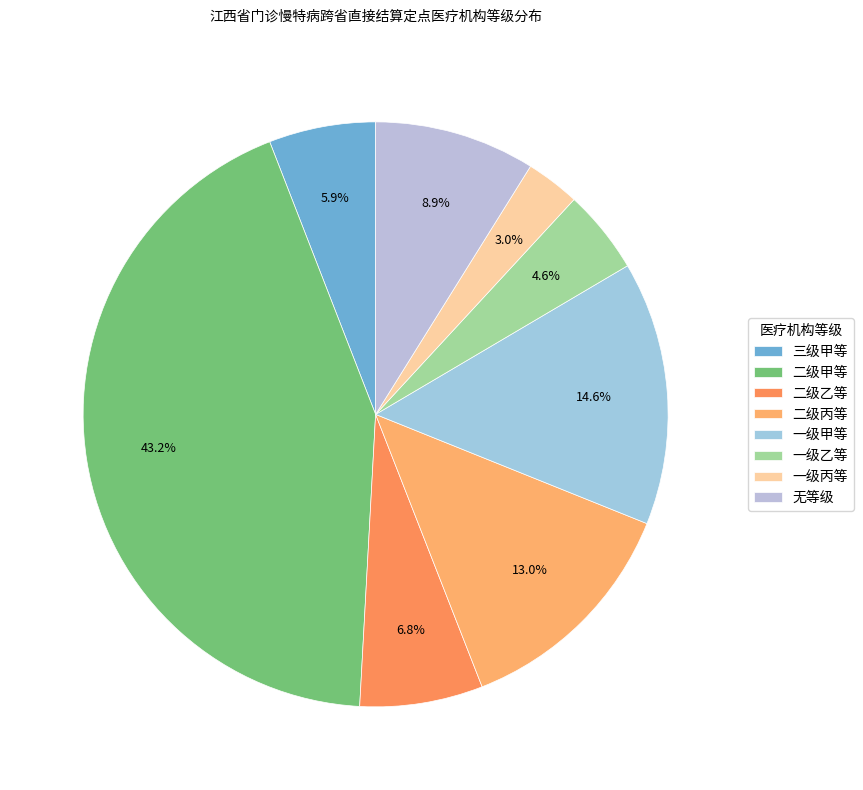

How many slices are in this pie chart?

8